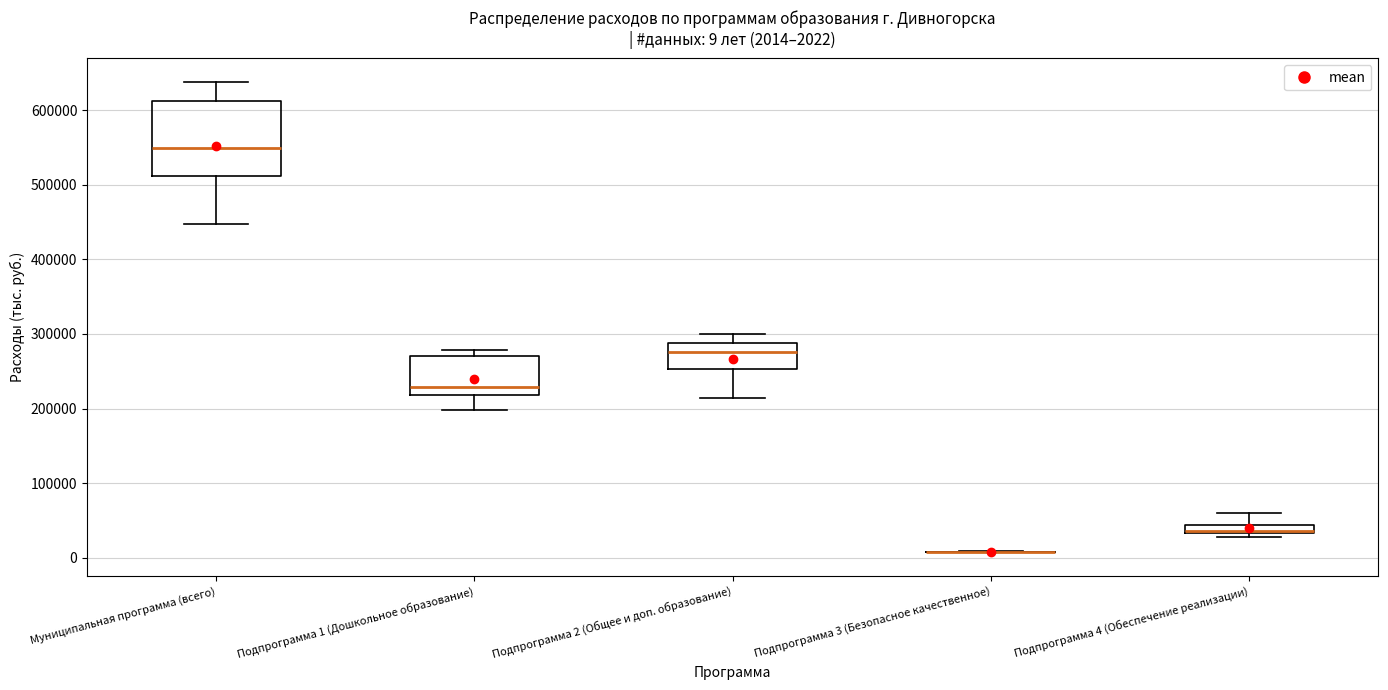

Comparing the boxes themselves (not the whiskers), which one is the tallest?

Муниципальная программа (всего)